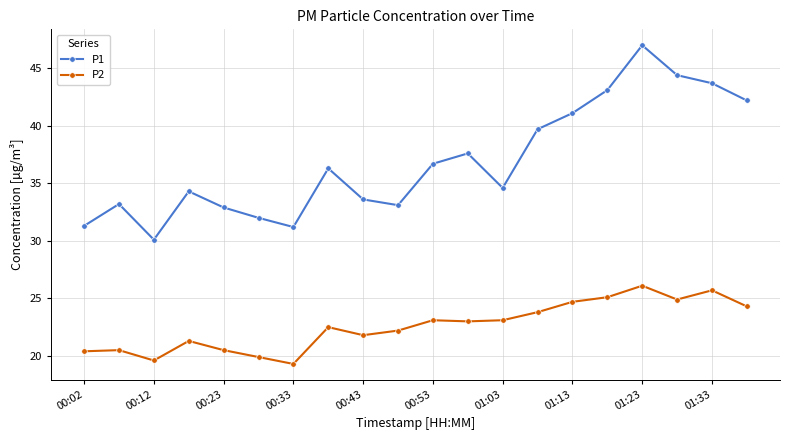

What is the difference between the maximum and minimum values in the P1 series?

16.9